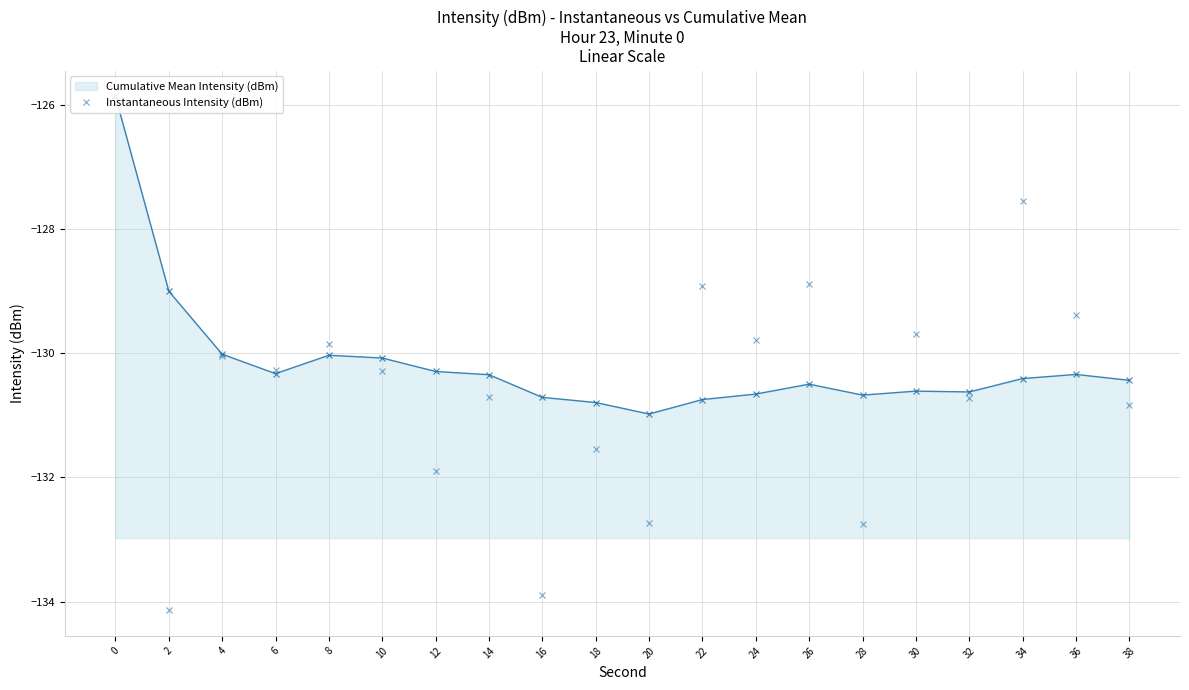

How many lines are shown in the chart?

1